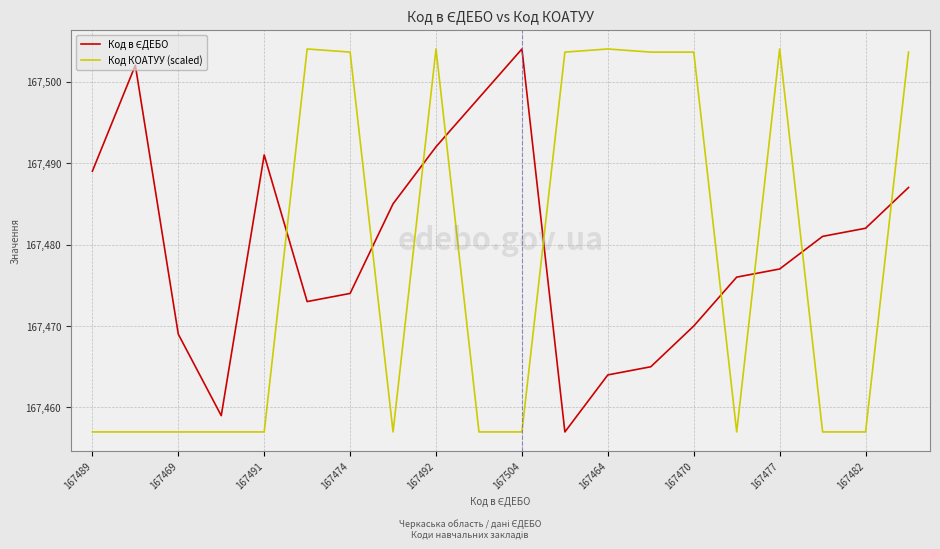

What is the minimum value shown in the chart?

167457.0